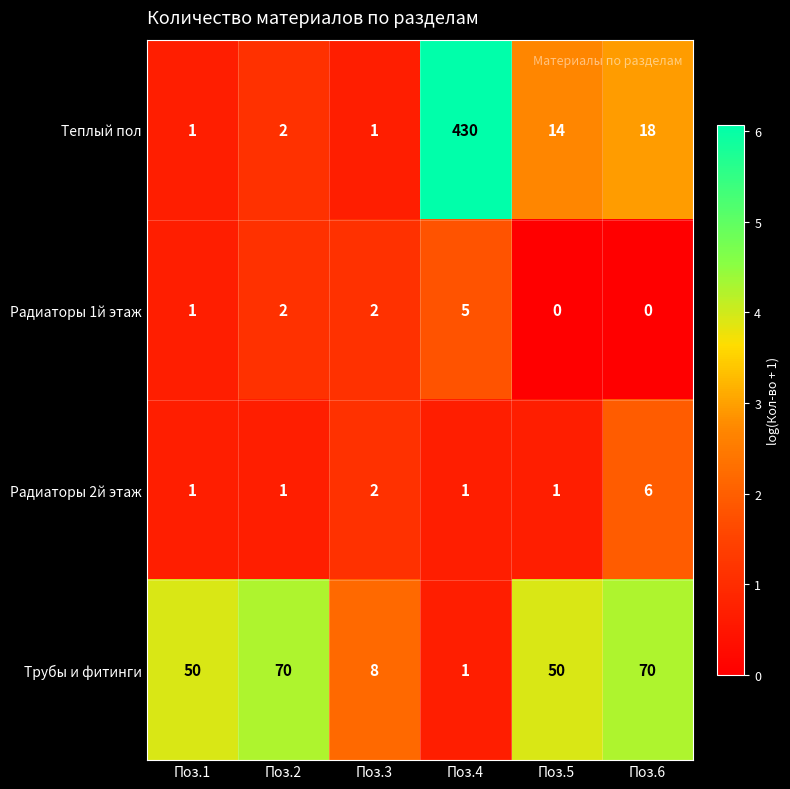

How many categories are shown in the chart?

6